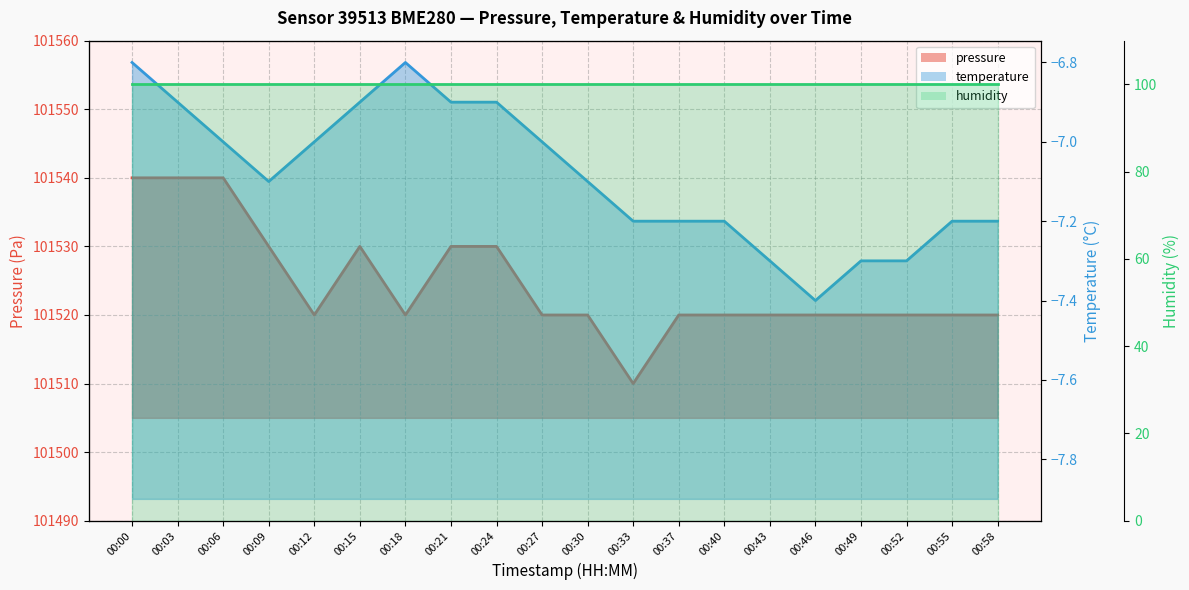

Is the value of temperature at 00:46 greater than the value of pressure at 00:06?

No